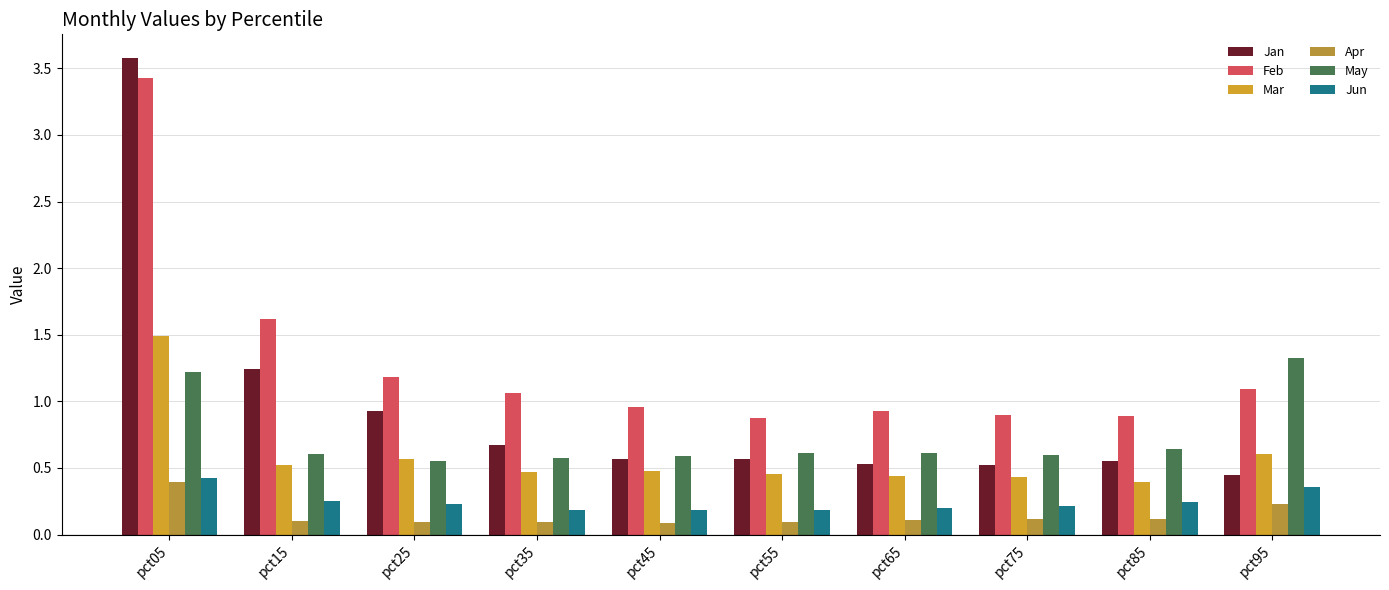

Does the chart contain stacked bars?

No